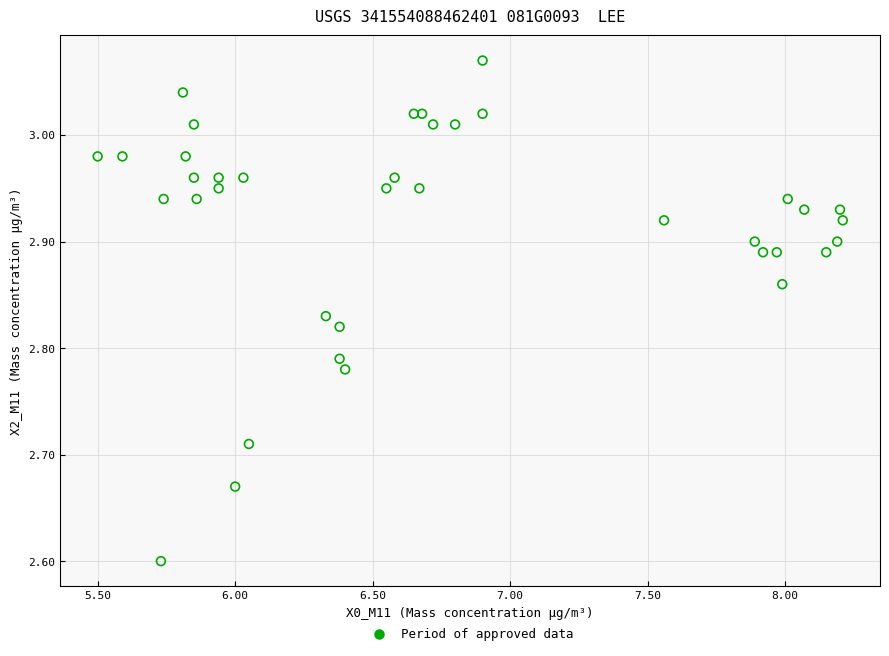

What Y value in the scatter plot is closest to 2?

2.6